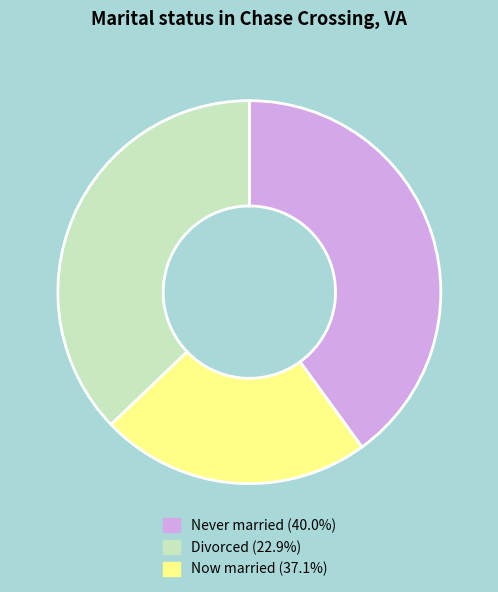

Do Divorced (22.9%) and Never married (40.0%) together represent more than half of the pie?

Yes